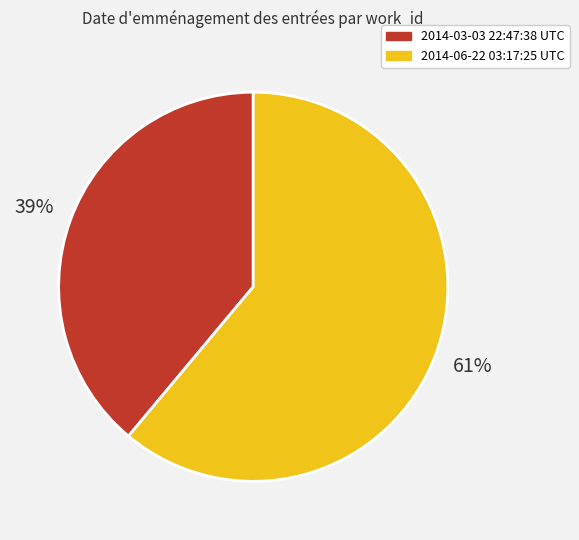

How many segments does this pie chart have?

2